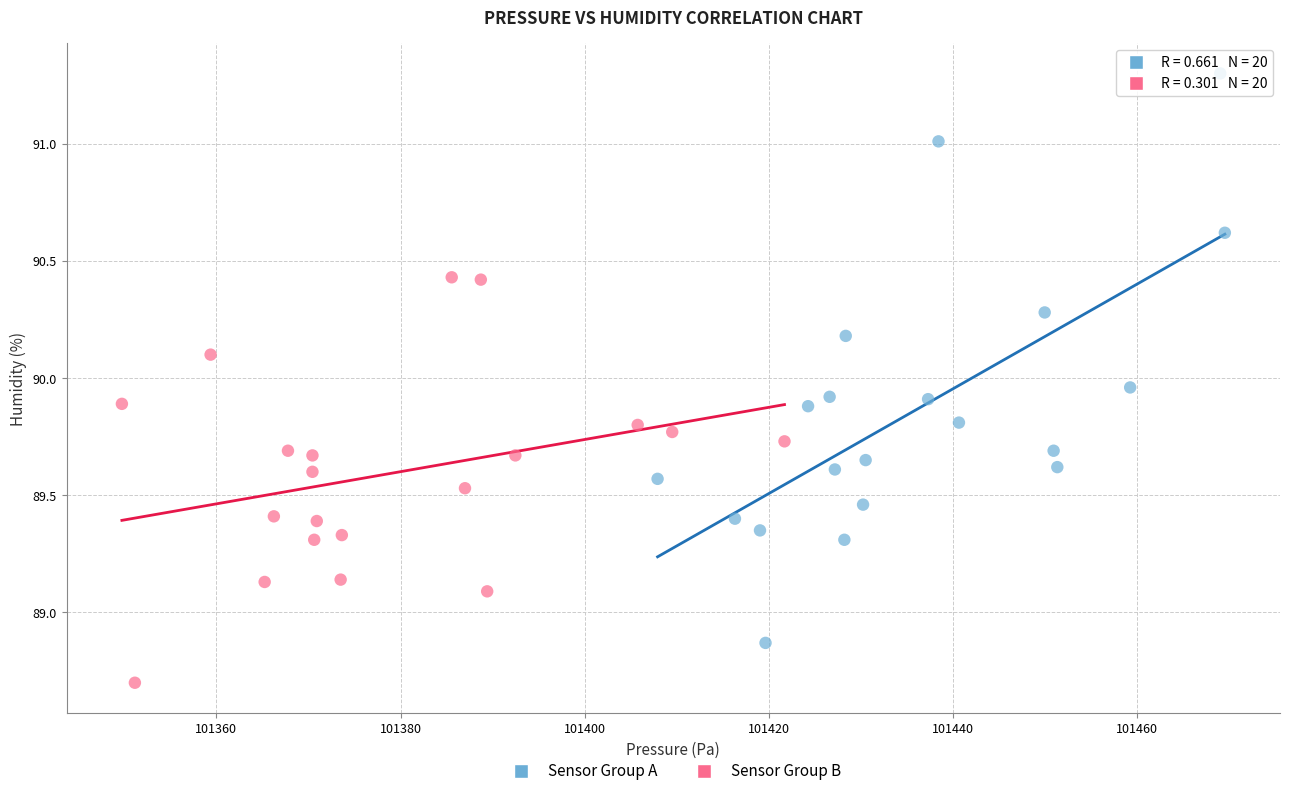

Which series contains the highest Y value?

Sensor Group A